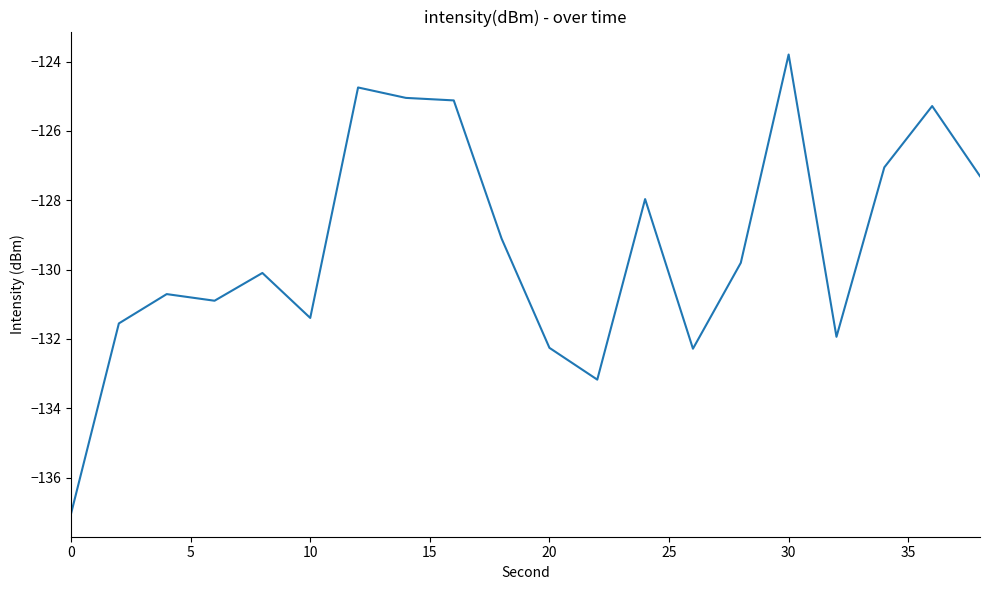

What is the maximum value shown in the chart?

-123.8